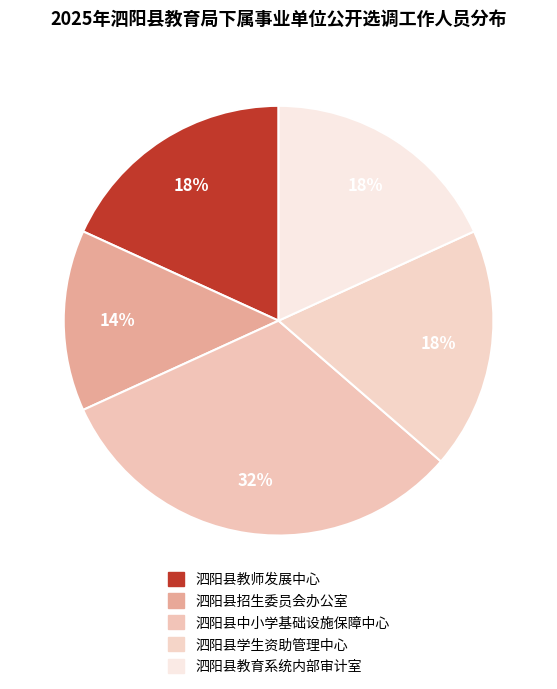

To the nearest percent, what is the difference between the 泗阳县教育系统内部审计室 and 泗阳县中小学基础设施保障中心 slice percentages?

14%